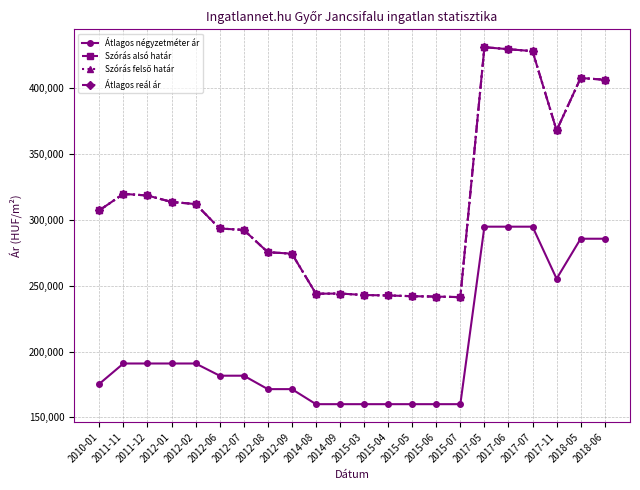

At which label does Szórás alsó határ first exceed 307299?

2011-11